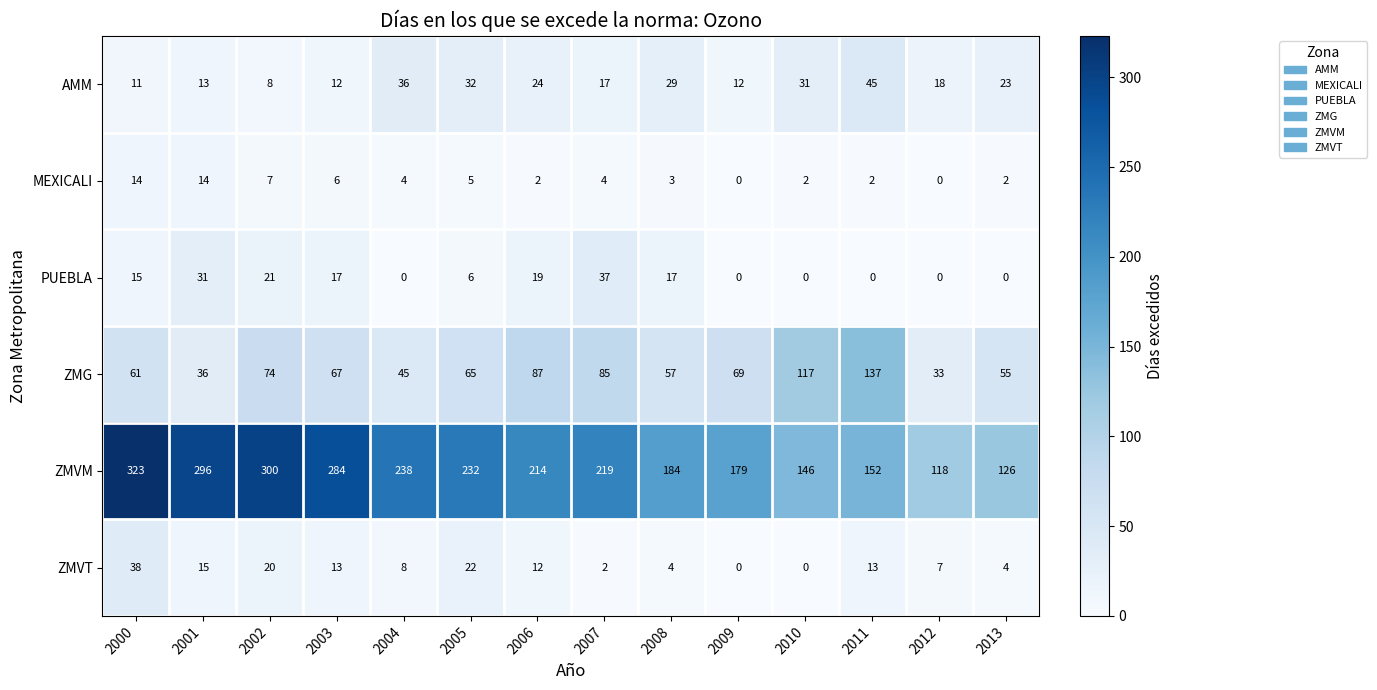

The value of MEXICALI at 2008 is 3. True or false?

True